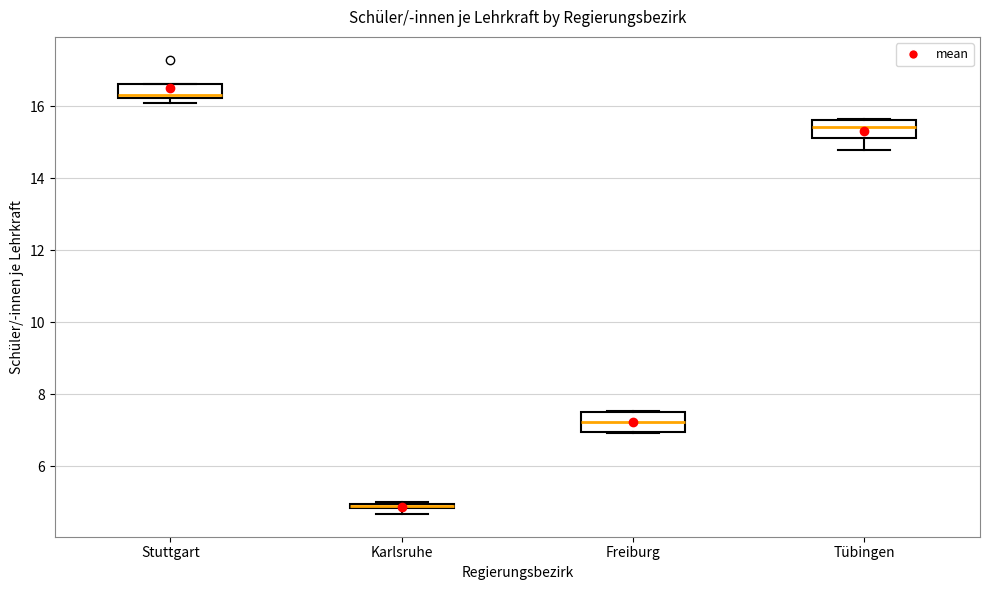

Where does the lower whisker of the box for Tübingen end on the y-axis? The values are not printed on the chart, so give them approximately, as read against the axis.

14.8